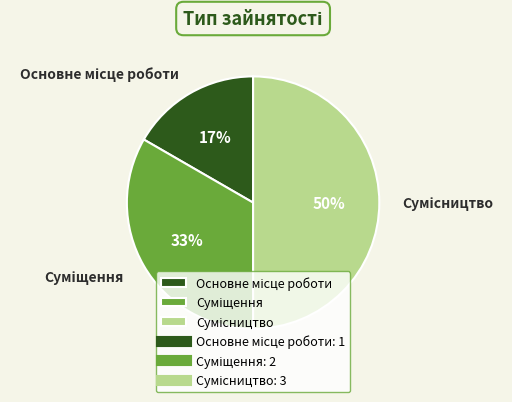

To the nearest percent, what is the average slice percentage?

33%